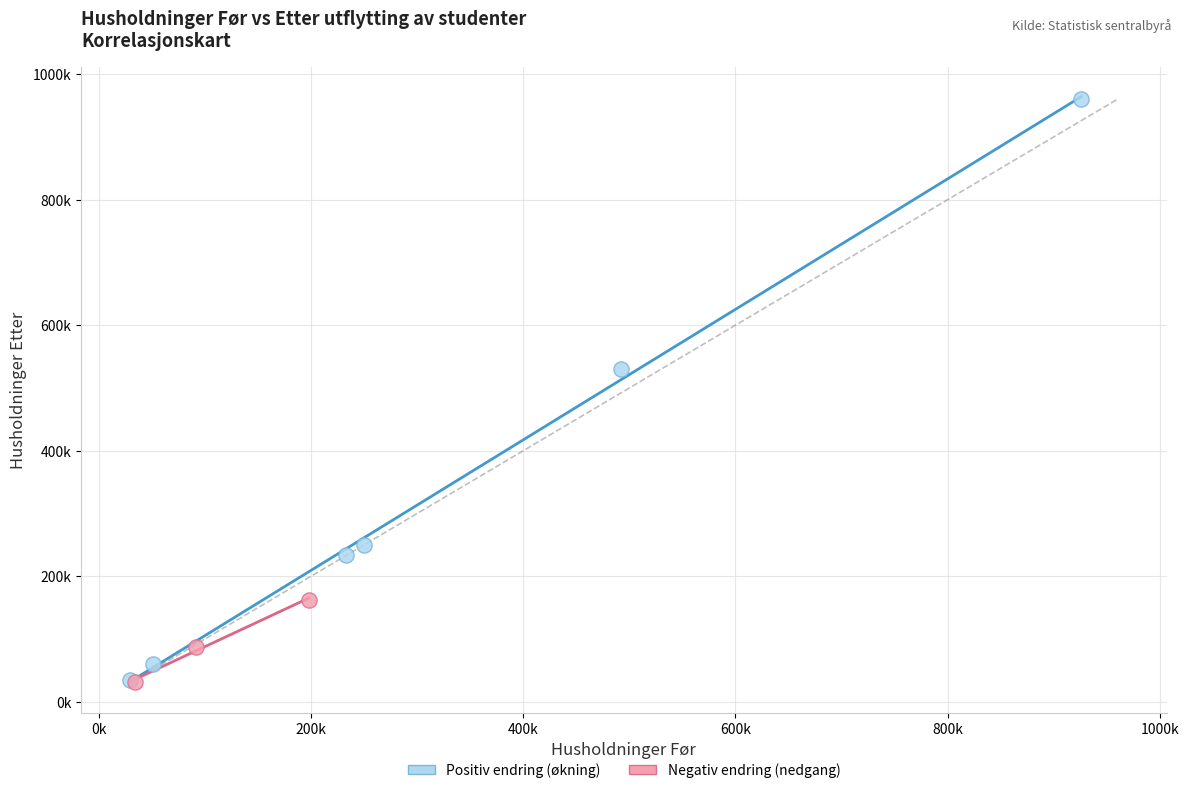

Which series reaches the maximum Y coordinate?

Positiv endring (økning)